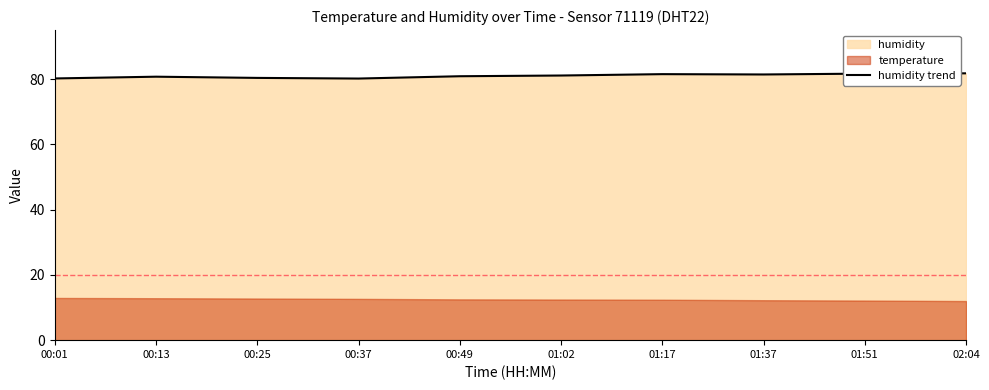

Reading right to left, extract all data points from this chart.

02:04=81.8	01:51=81.7	01:37=81.4	01:17=81.5	01:02=81.1	00:49=80.9	00:37=80.2	00:25=80.3	00:13=80.7	00:01=80.2